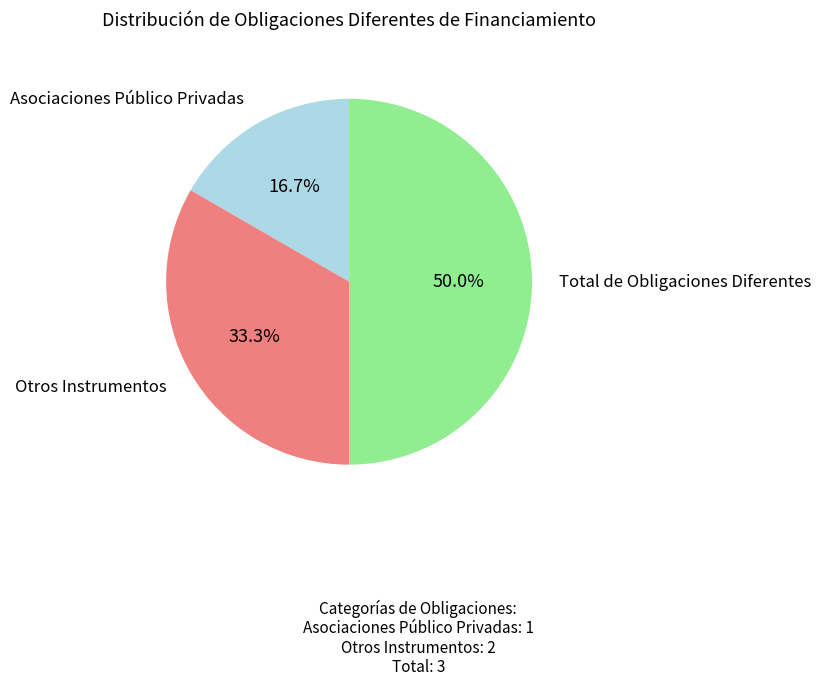

Rank the categories by value from lowest to highest.

Asociaciones Público Privadas, Otros Instrumentos, Total de Obligaciones Diferentes